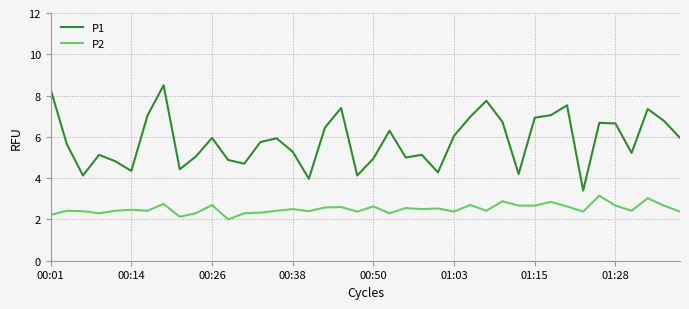

What is the difference between the maximum and minimum values in the P1 series?

5.1